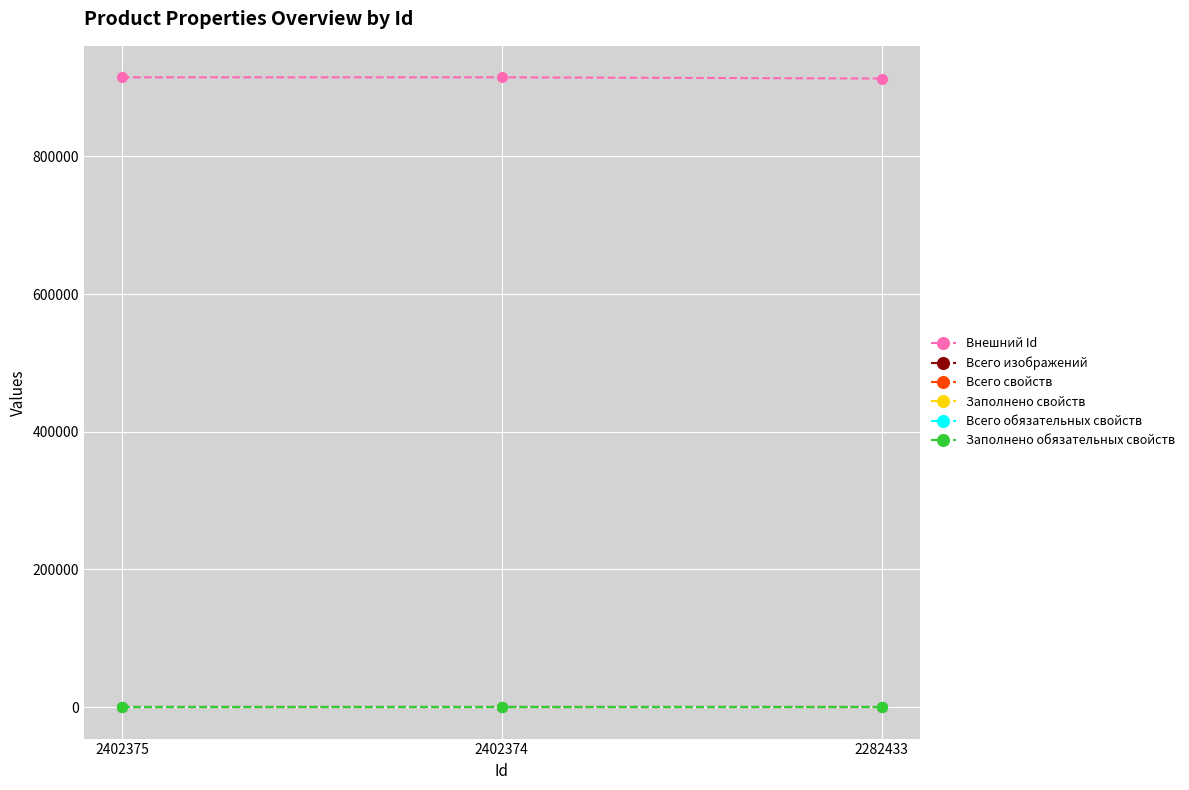

Is this an area chart (filled region under the line)?

No